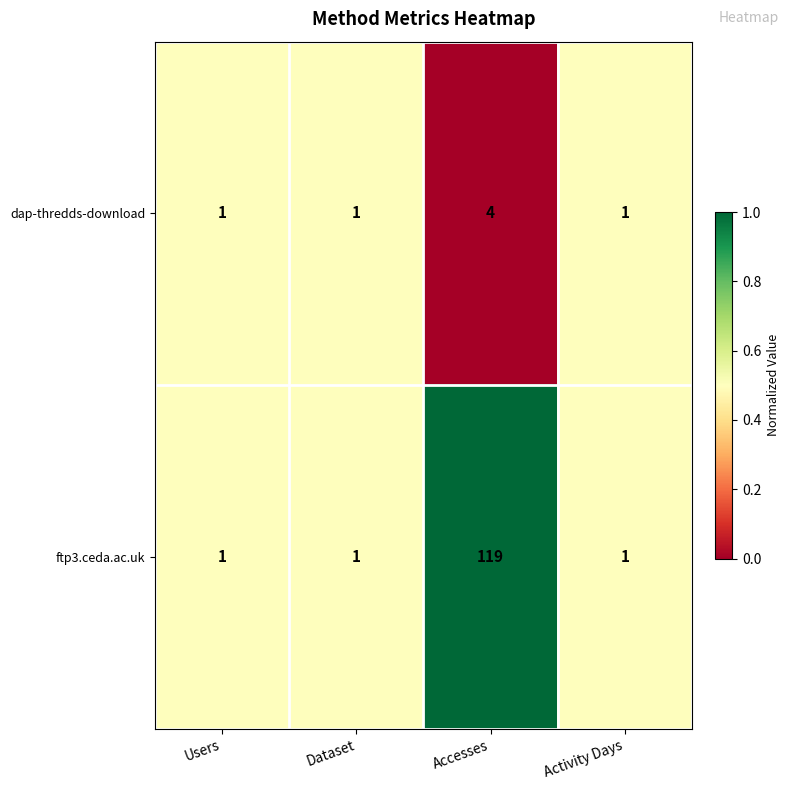

Between Users and Accesses, which series saw the biggest shift?

ftp3.ceda.ac.uk